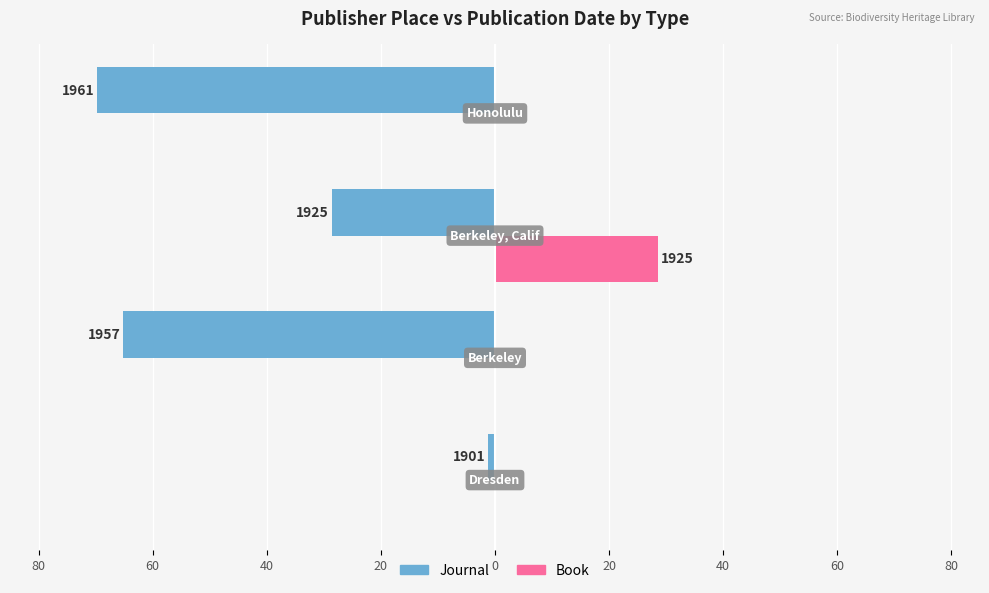

What are all the series names shown in the legend?

Journal, Book